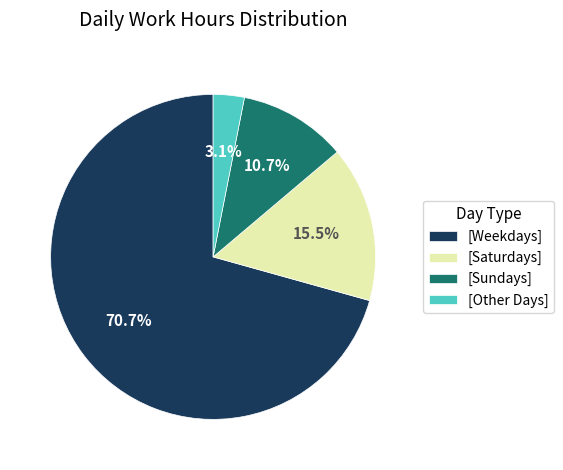

Which slice represents more than half of the pie?

[Weekdays]